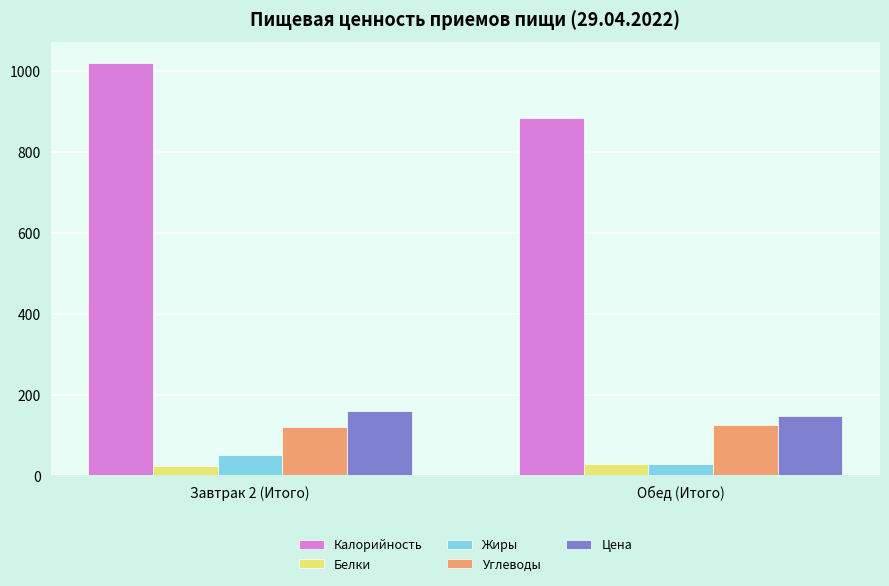

What is the label of the 1st bar from the left?

Завтрак 2 (Итого)